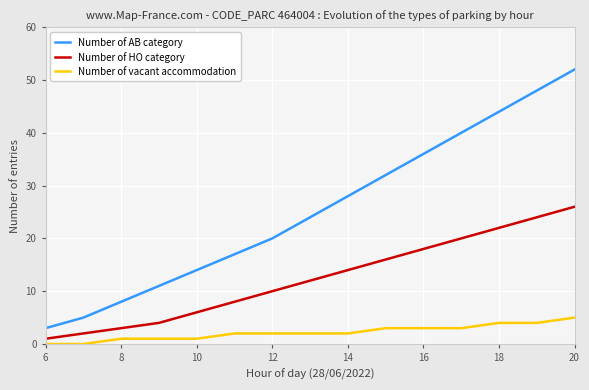

What is the difference between the maximum and minimum values in the Number of AB category series?

49